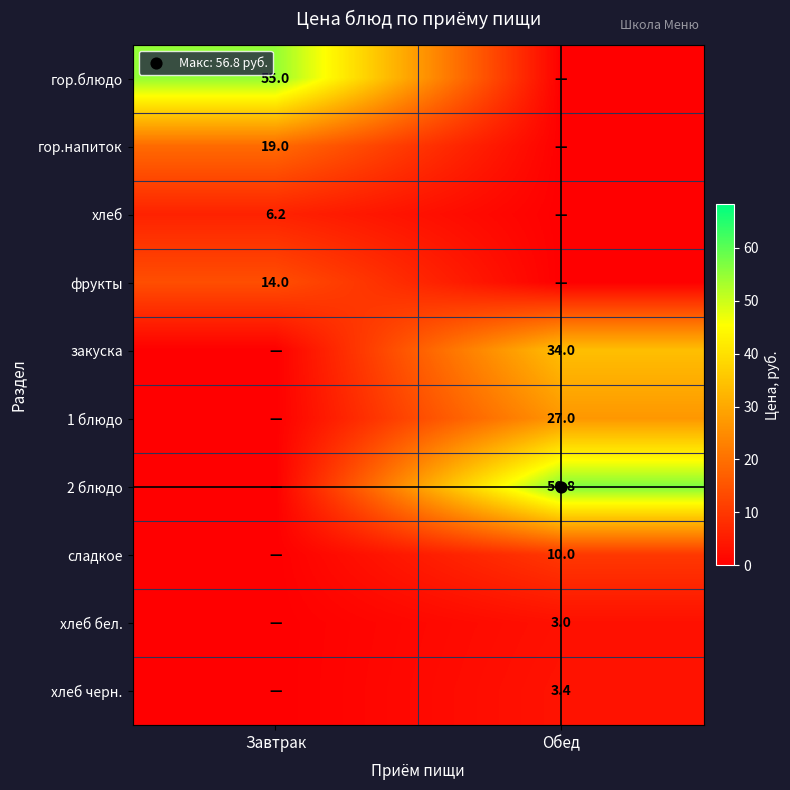

What is the sum of all хлеб бел. values?

3.0